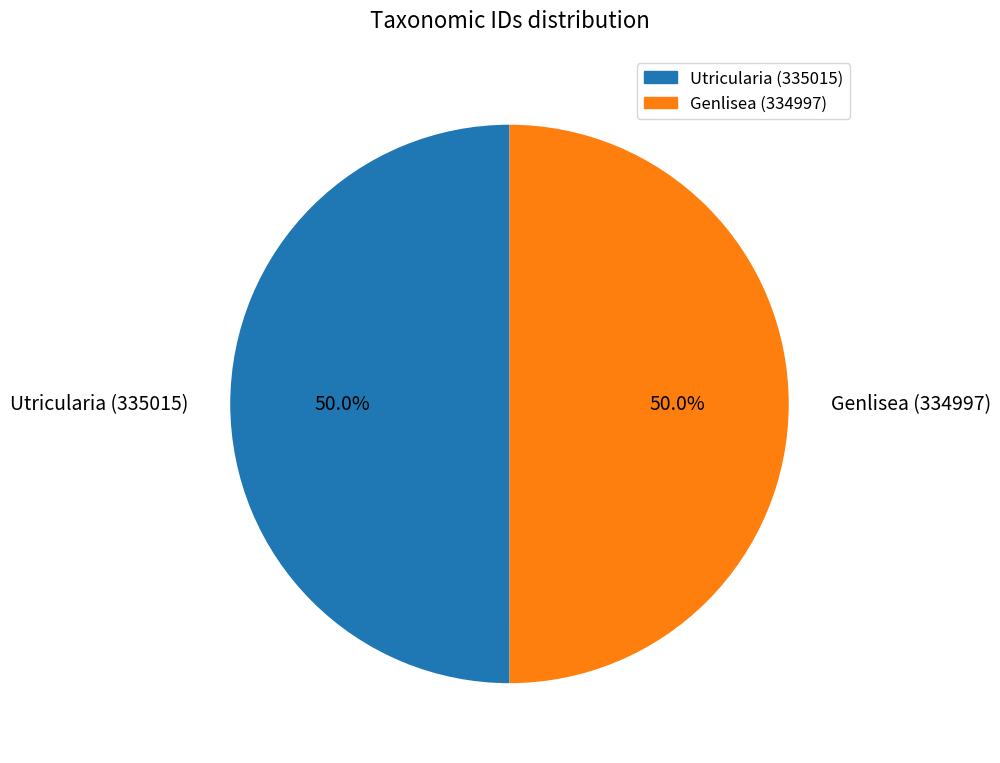

What percentage do Utricularia (335015) and Genlisea (334997) together represent?

100.0%